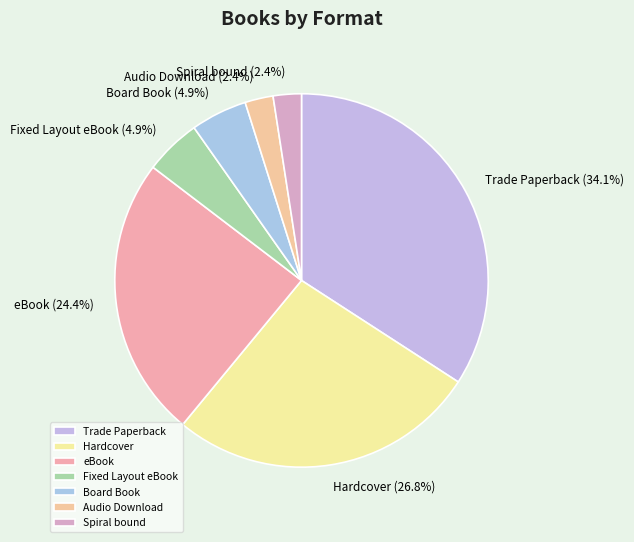

To the nearest percent, what portion does Audio Download represent?

2%